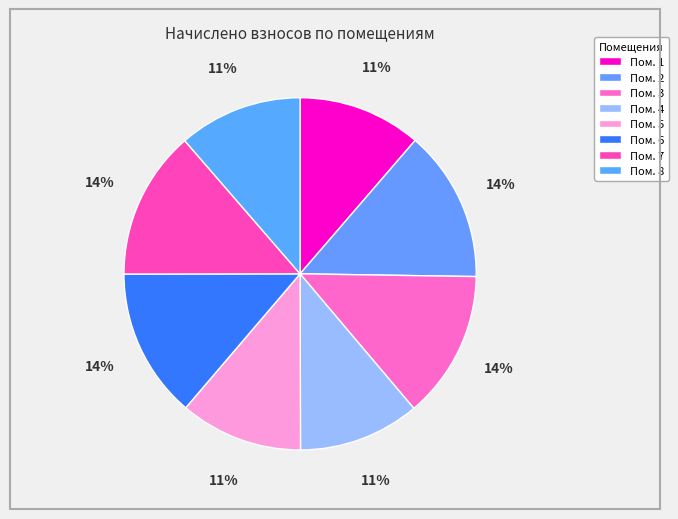

How many segments does this pie chart have?

8